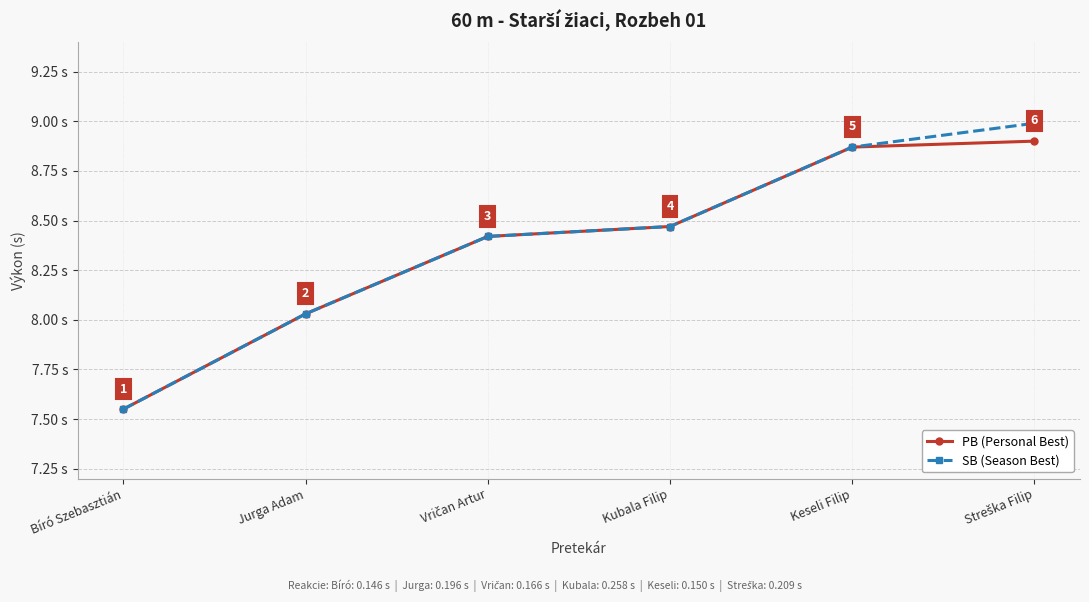

True or false: SB (Season Best) has more than 1 points higher than both neighbors.

False